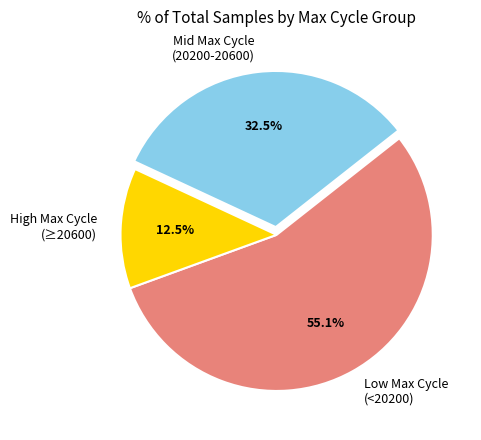

Is the sum of Mid Max Cycle (20200-20600) and Low Max Cycle (<20200) greater than half?

Yes